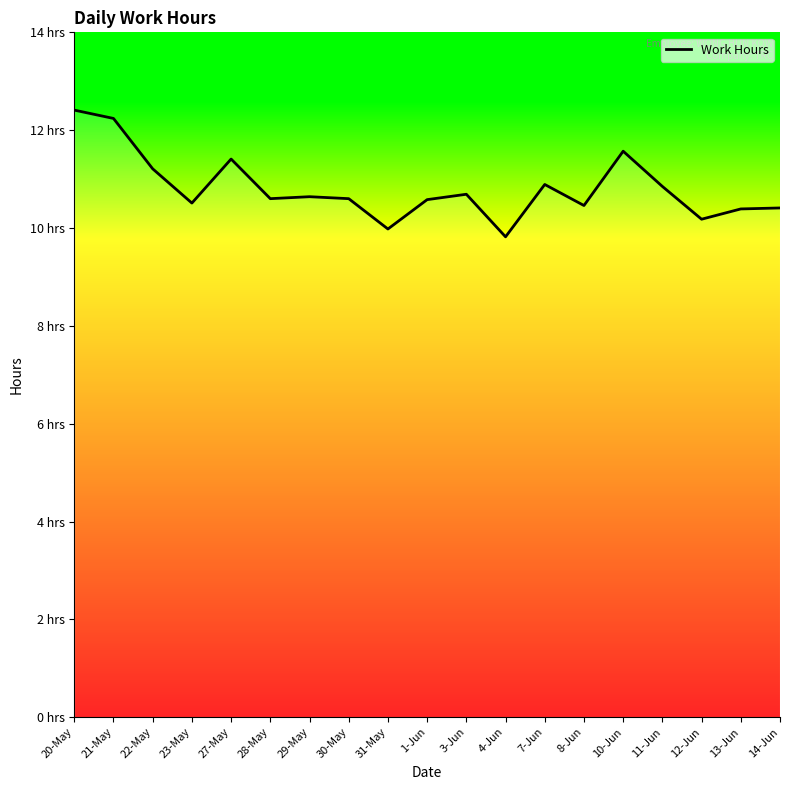

Is this an area chart (filled region under the line)?

Yes